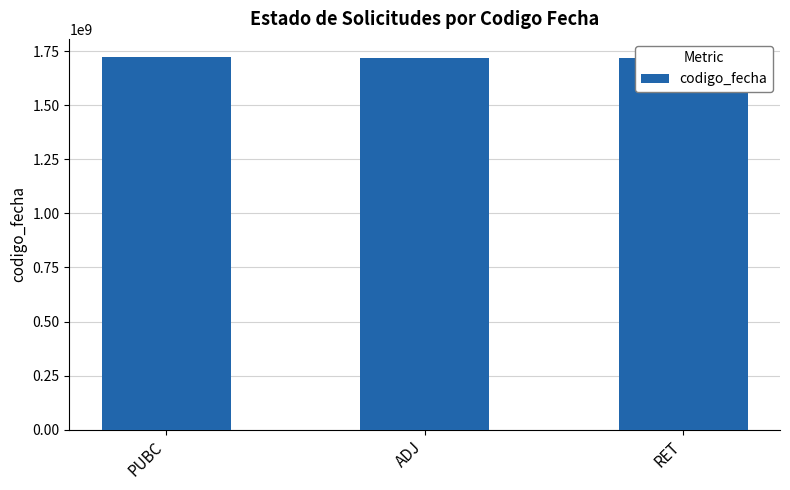

What is the ratio of the value at PUBC to the value at RET?

1.0